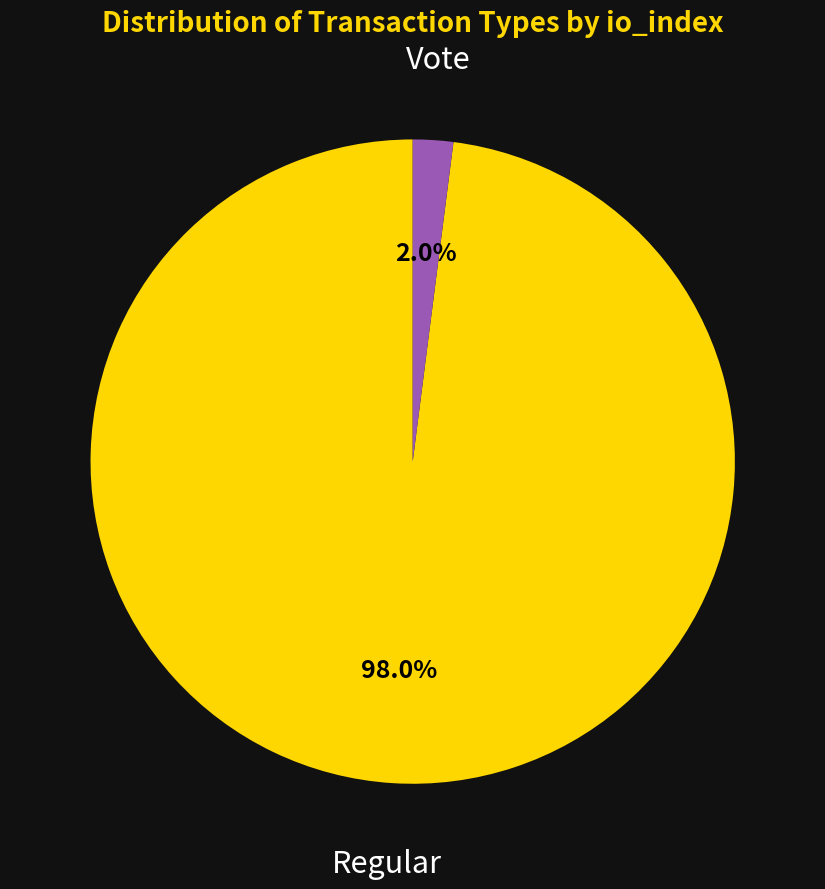

How many segments does this pie chart have?

2